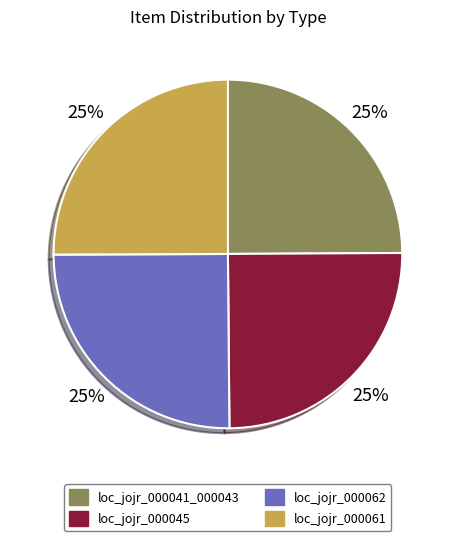

What percentage is the loc_jojr_000041_000043 slice, to the nearest percent?

25%